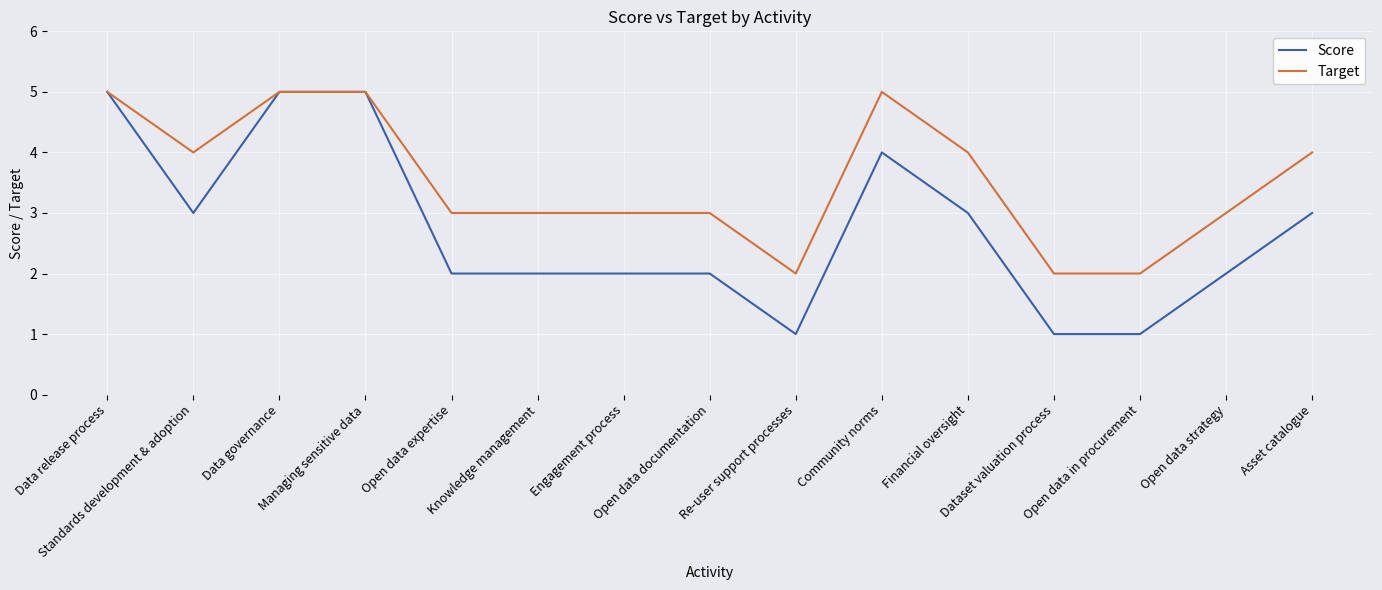

Reading left to right, extract all data points from this chart.

Score: Data release process=5	Standards development & adoption=3	Data governance=5	Managing sensitive data=5	Open data expertise=2	Knowledge management=2	Engagement process=2	Open data documentation=2	Re-user support processes=1	Community norms=4	Financial oversight=3	Dataset valuation process=1	Open data in procurement=1	Open data strategy=2	Asset catalogue=3
Target: Data release process=5	Standards development & adoption=4	Data governance=5	Managing sensitive data=5	Open data expertise=3	Knowledge management=3	Engagement process=3	Open data documentation=3	Re-user support processes=2	Community norms=5	Financial oversight=4	Dataset valuation process=2	Open data in procurement=2	Open data strategy=3	Asset catalogue=4